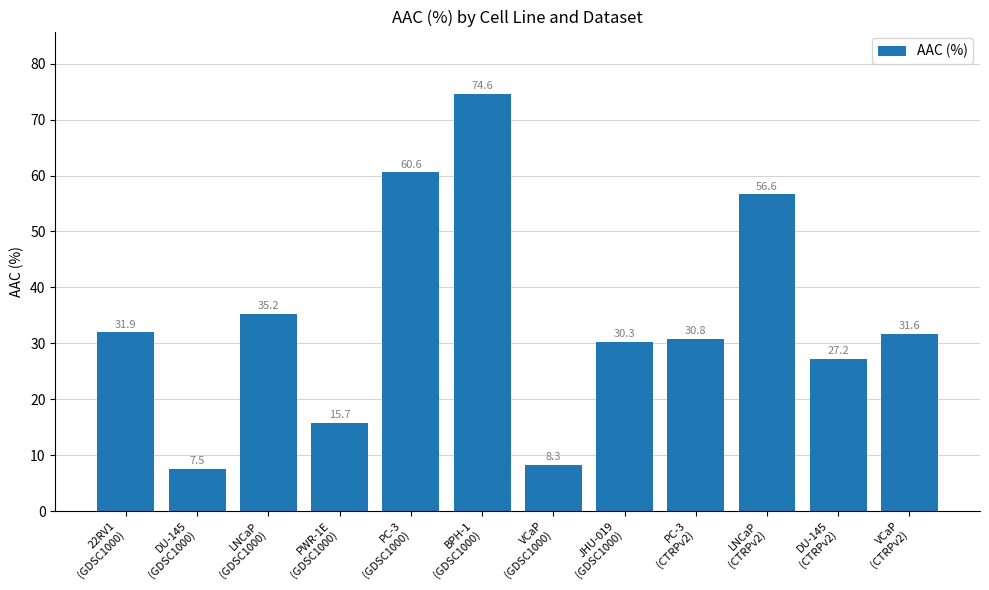

What is the difference between the values at VCaP
(GDSC1000) and LNCaP
(CTRPv2)?

48.4